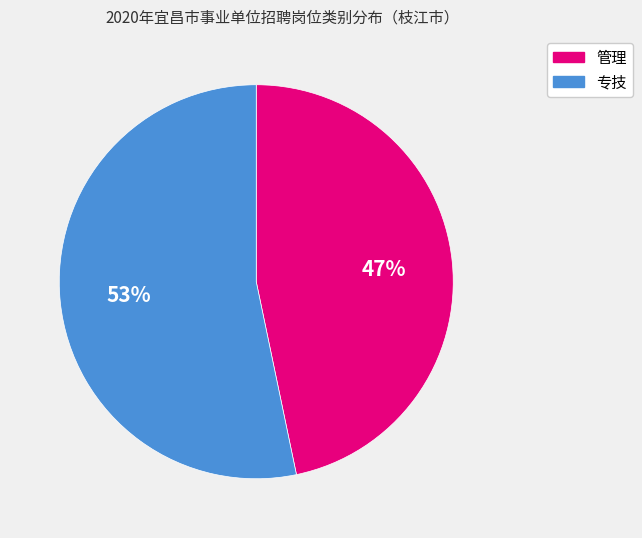

What is the ratio of the value at 管理 to the value at 专技?

0.9